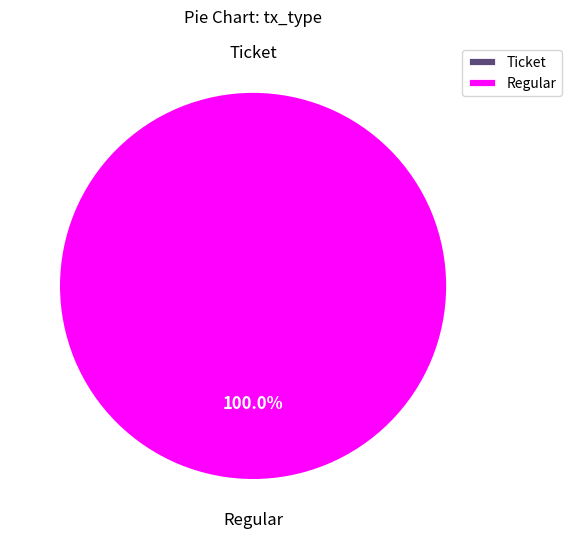

Which slice represents more than half of the pie?

Regular